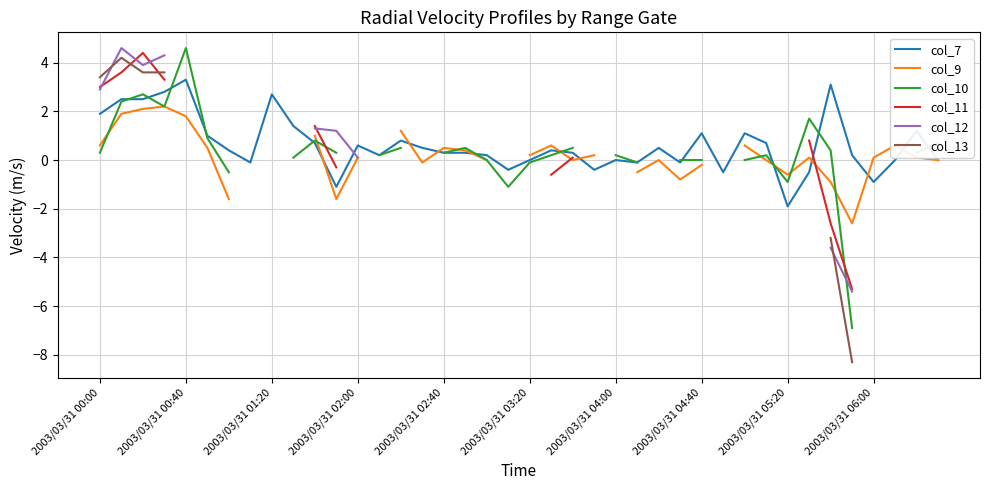

Is this an area chart (filled region under the line)?

No